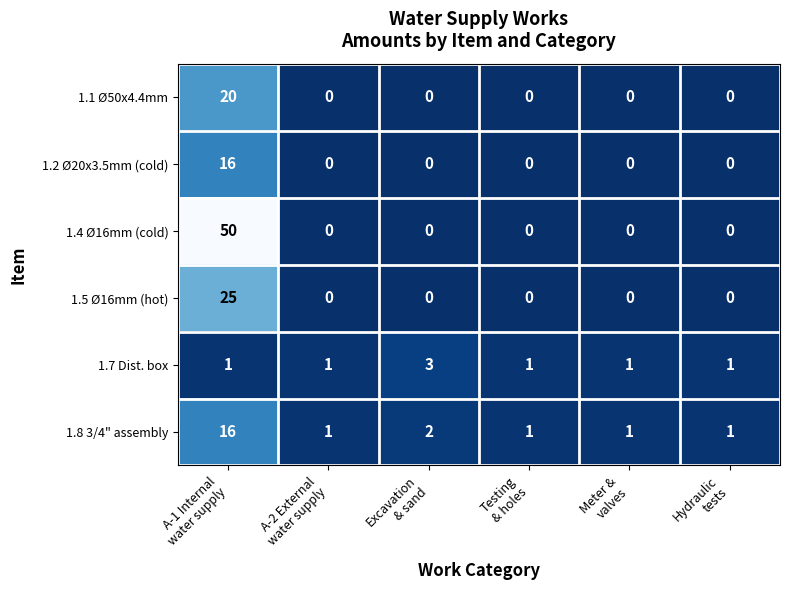

Which series has the largest range (max minus min)?

1.4 Ø16mm (cold)